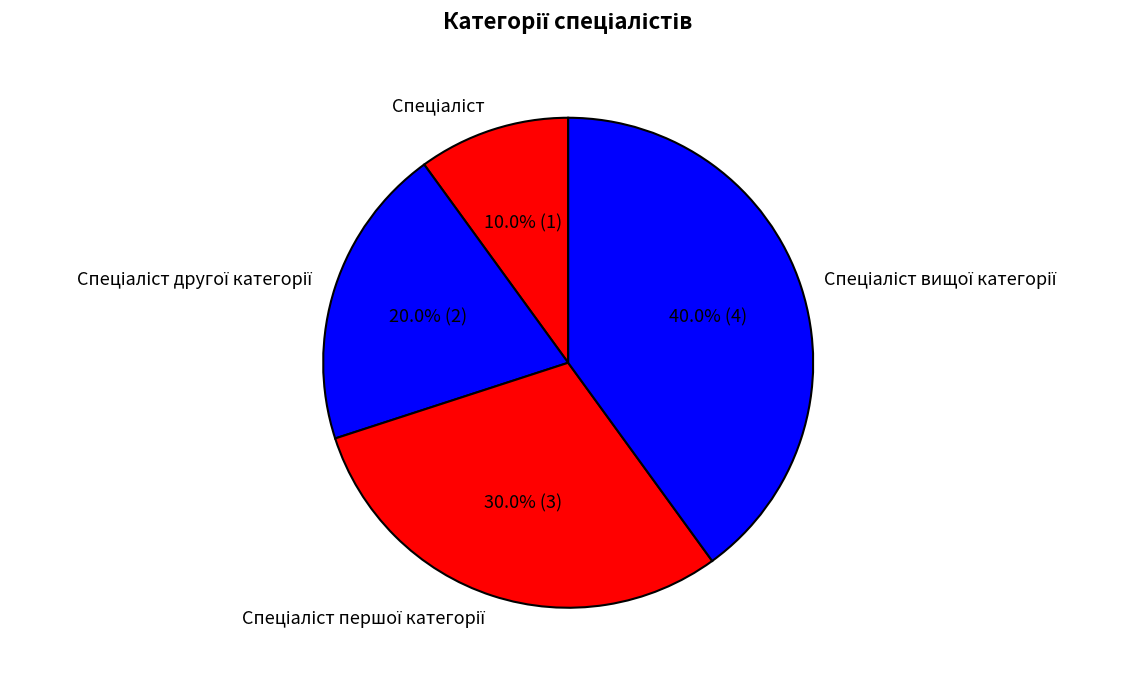

Is there any slice that represents more than half of the pie?

No